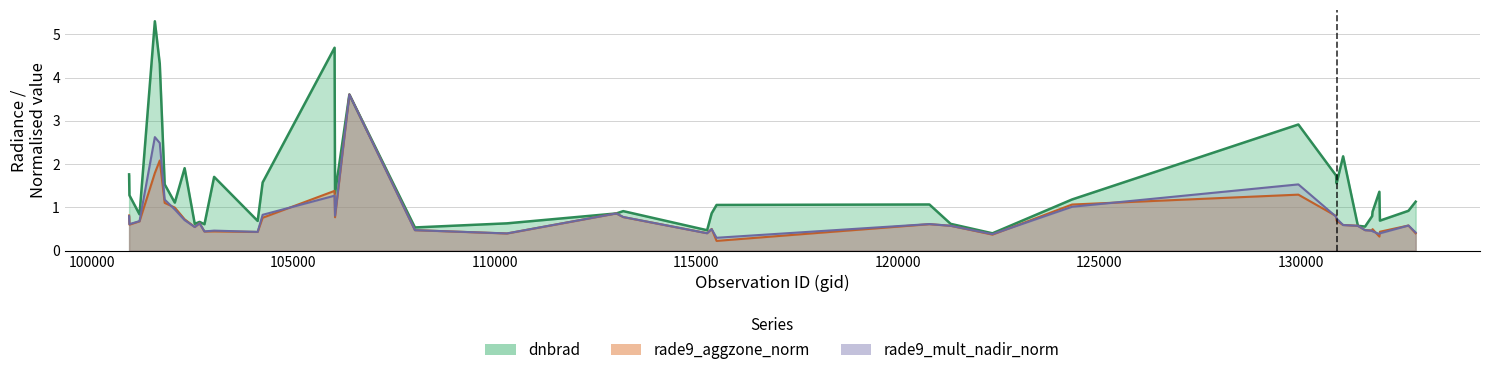

What is the total value across all series at 102300?

3.3